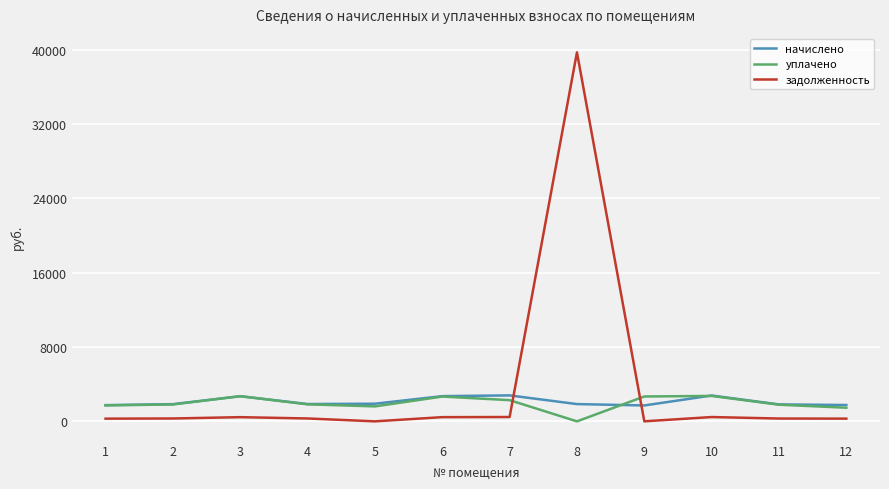

Where does the уплачено series first go above 1830?

3